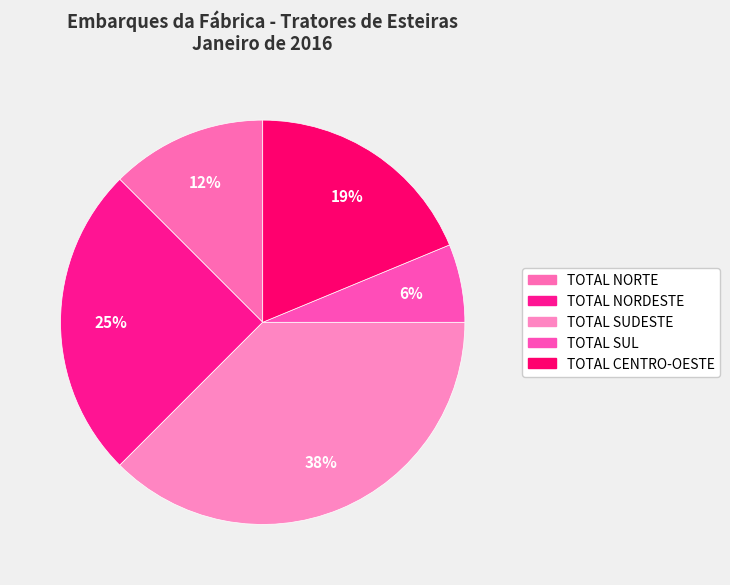

What percentage is the TOTAL NORDESTE slice, to the nearest percent?

25%